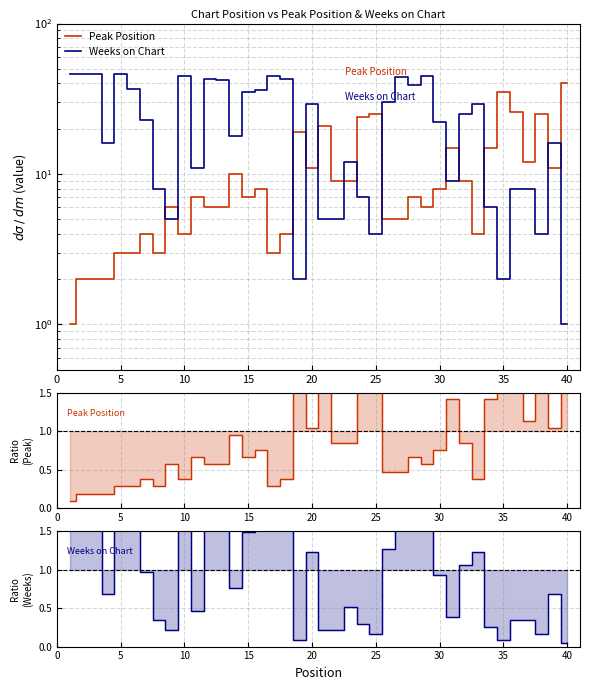

Which series changed the most between 25 and 30?

Weeks on Chart